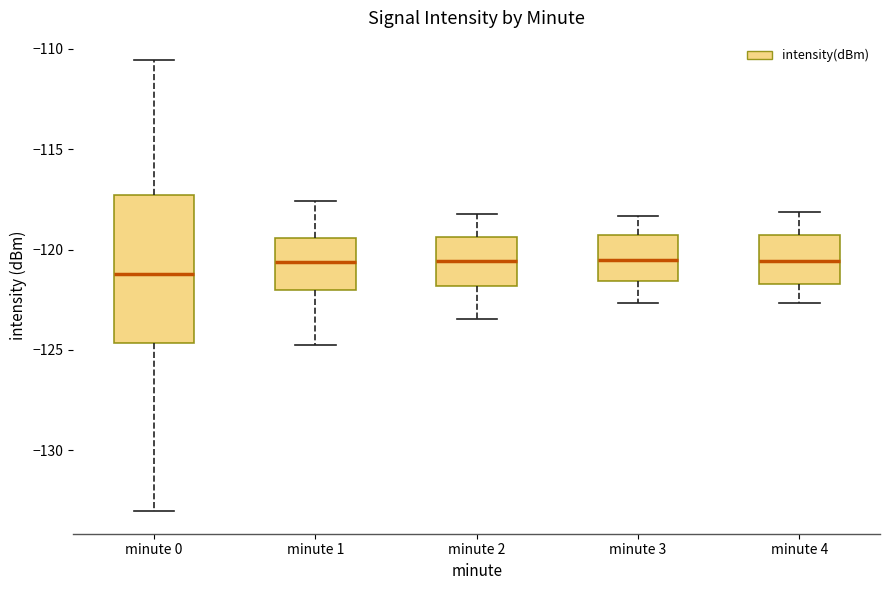

Reading left to right, transcribe this box plot: for each box, give where its median line is, the range the box spans, and where its two whiskers end, as read against the y-axis. The values are not printed on the chart, so give them approximately, as read against the axis.

minute 0: median -121.0, box -124.5 to -117.5, whiskers -133.0 to -110.5
minute 1: median -120.5, box -122.0 to -119.5, whiskers -124.5 to -117.5
minute 2: median -120.5, box -122.0 to -119.5, whiskers -123.5 to -118.0
minute 3: median -120.5, box -121.5 to -119.5, whiskers -122.5 to -118.5
minute 4: median -120.5, box -121.5 to -119.5, whiskers -122.5 to -118.0